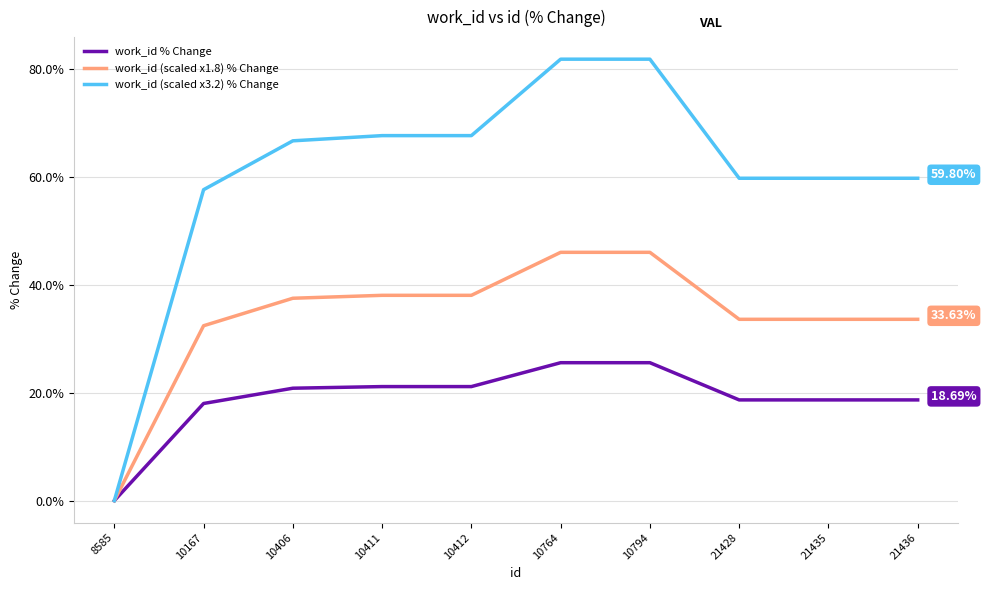

What is the highest value of the work_id (scaled x3.2) % Change series?

81.9